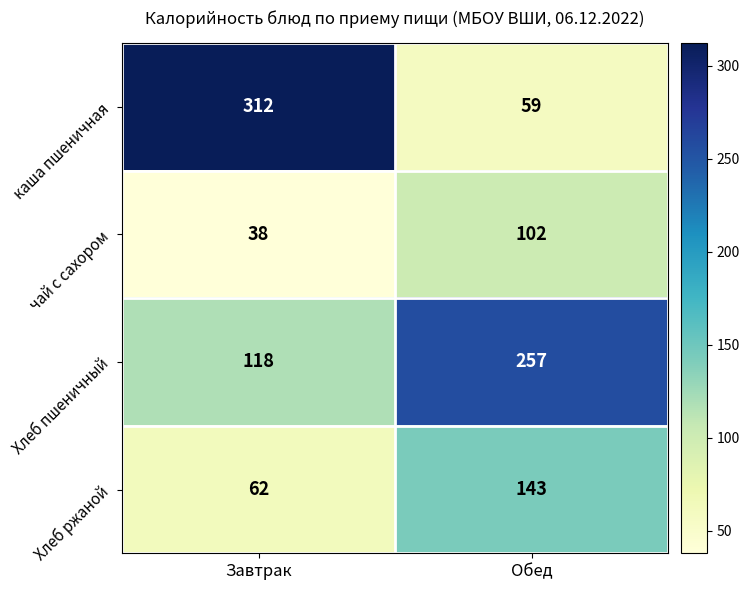

Which label corresponds to the smallest value in the chart?

Завтрак